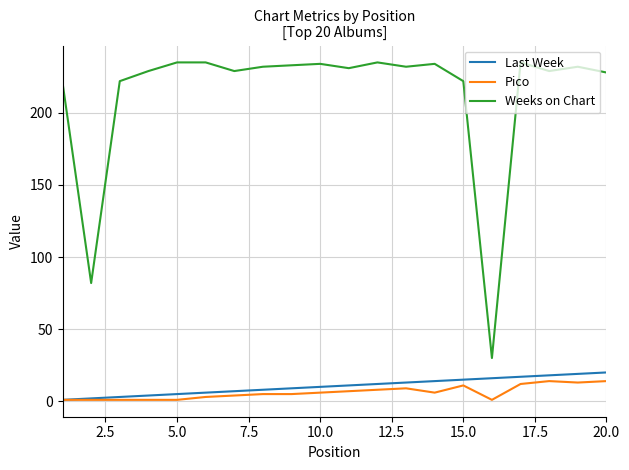

True or false: Weeks on Chart and Pico cross at least once.

False